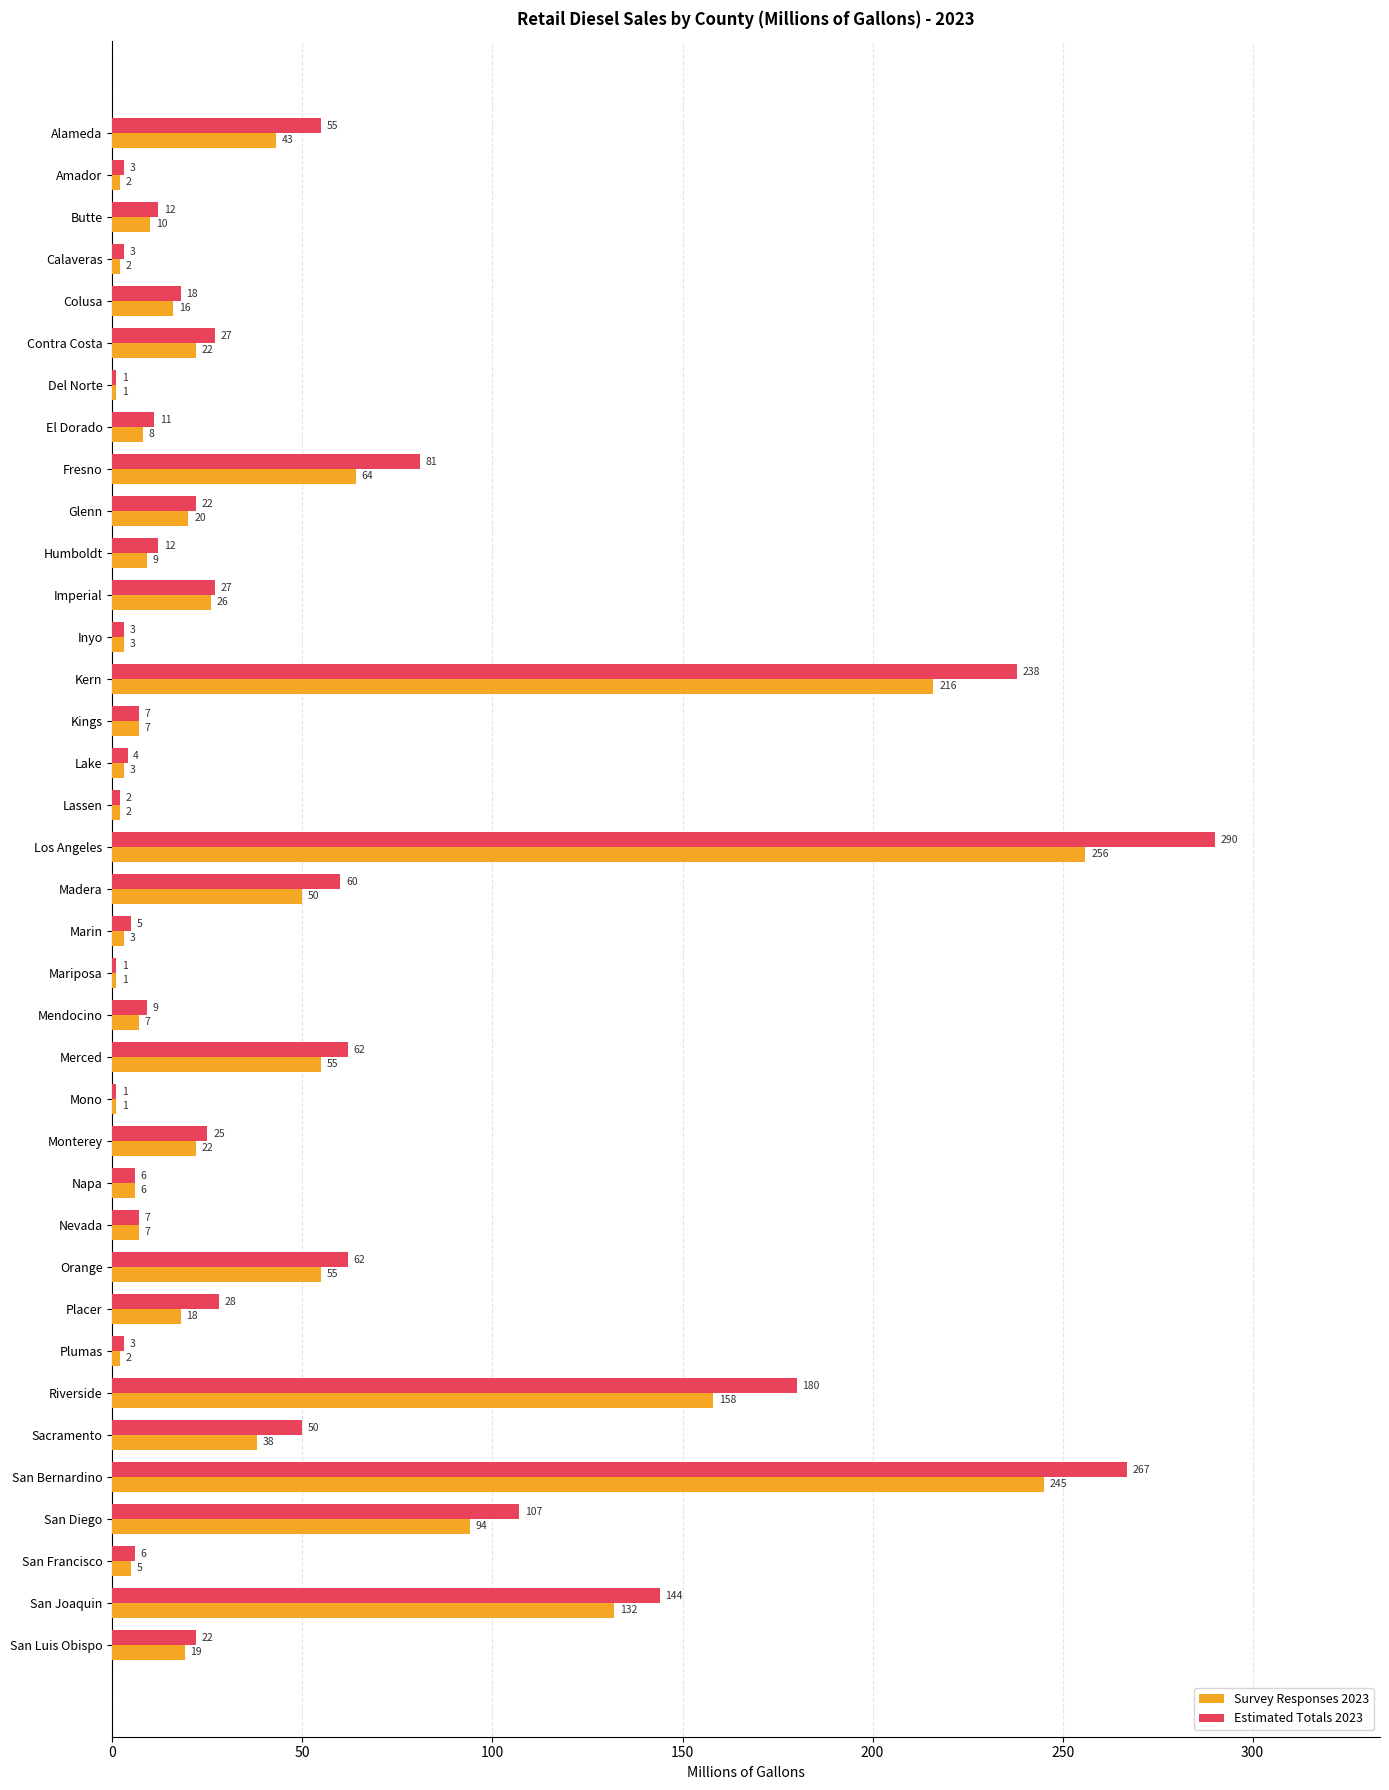

Is the value of Survey Responses 2023 at Inyo greater than the value of Estimated Totals 2023 at Napa?

No